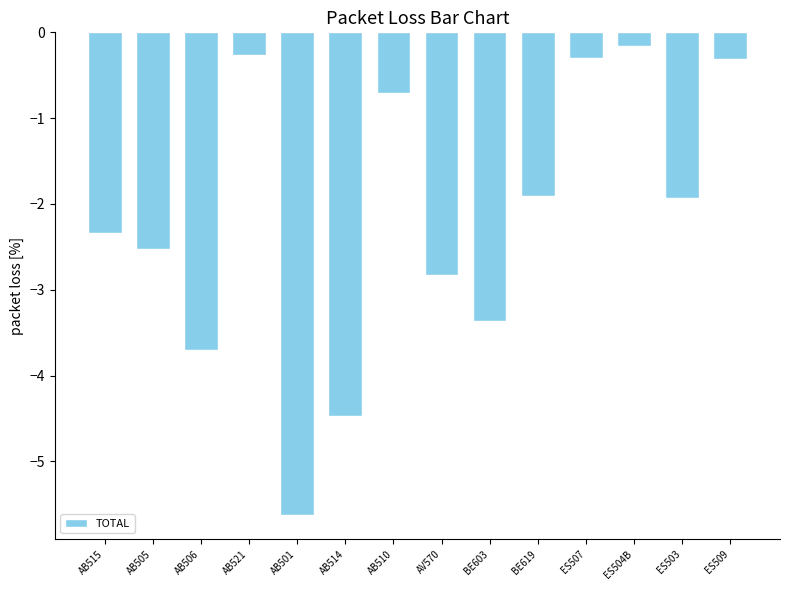

How many values are below -1?

9